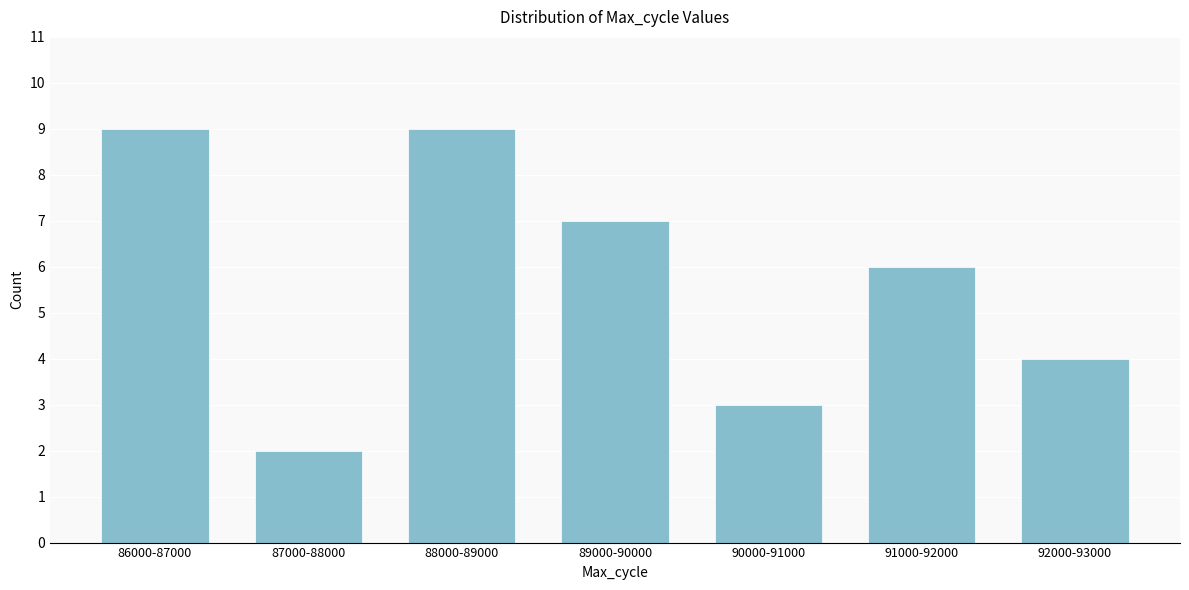

Reading left to right, extract all data points from this chart.

9	2	9	7	3	6	4